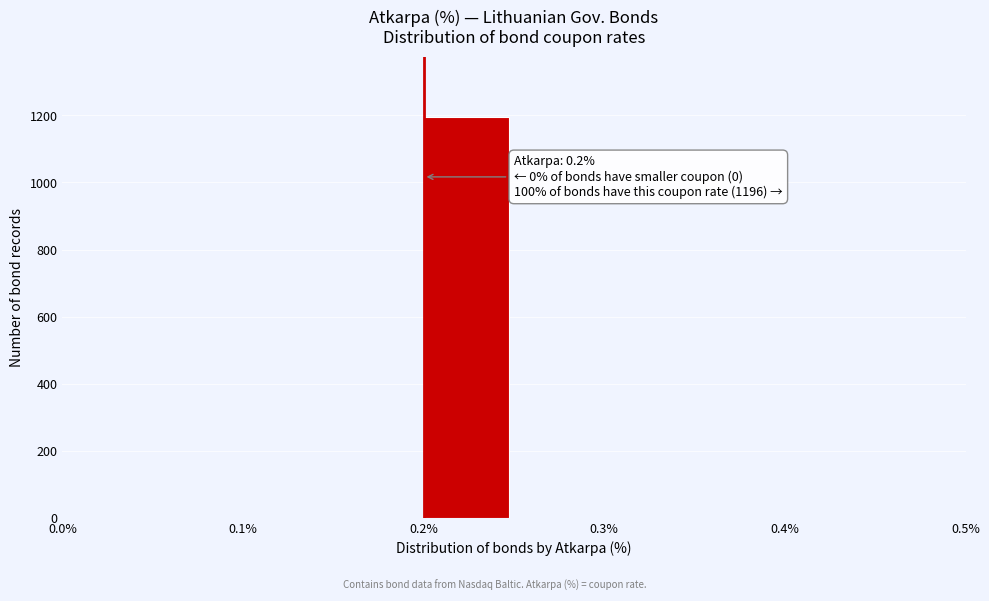

Which range on the x-axis has the tallest bar?

0.20 to 0.25